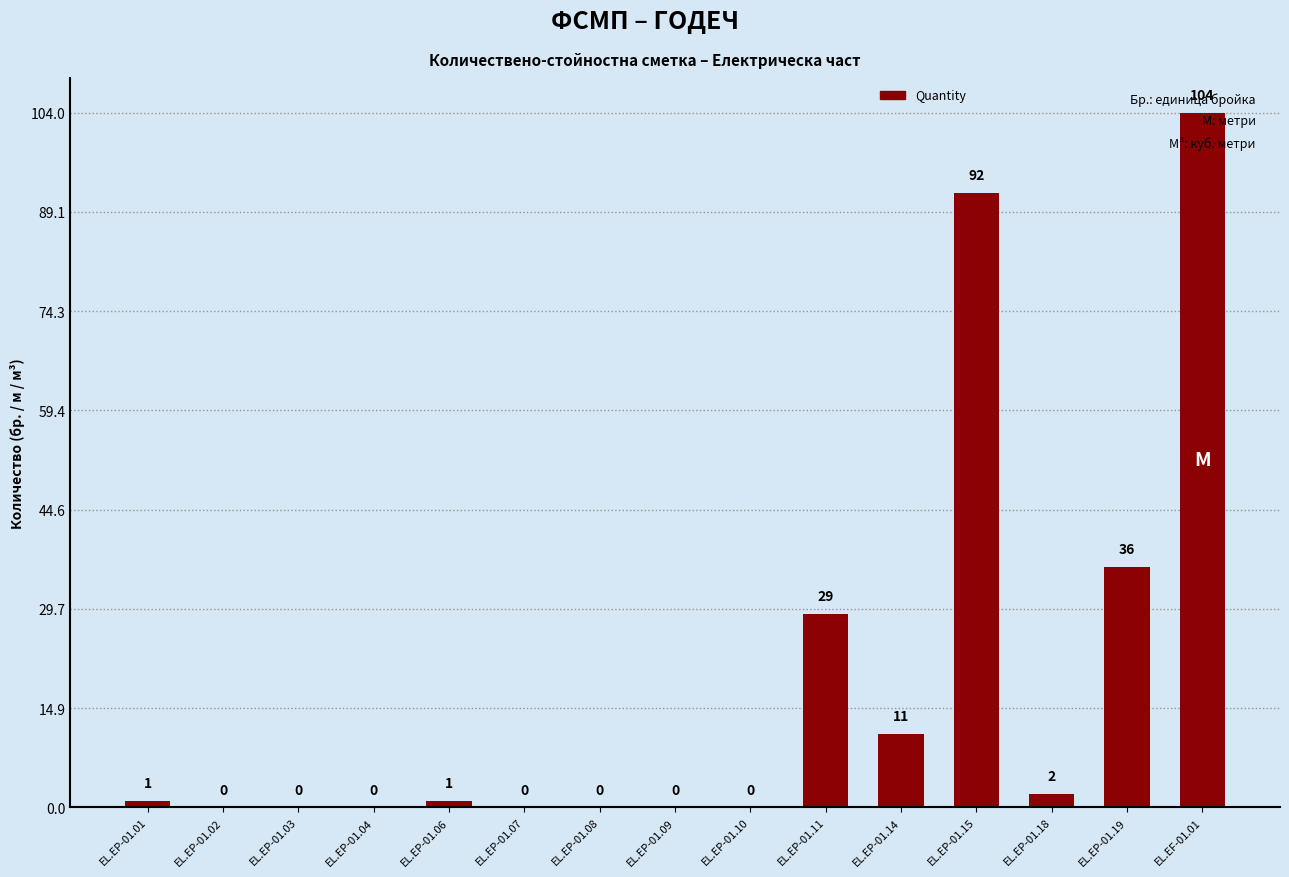

Count the number of data series in this chart.

1